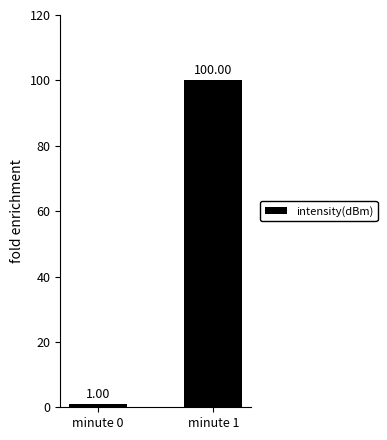

True or false: the data shows 136 at minute 1.

False